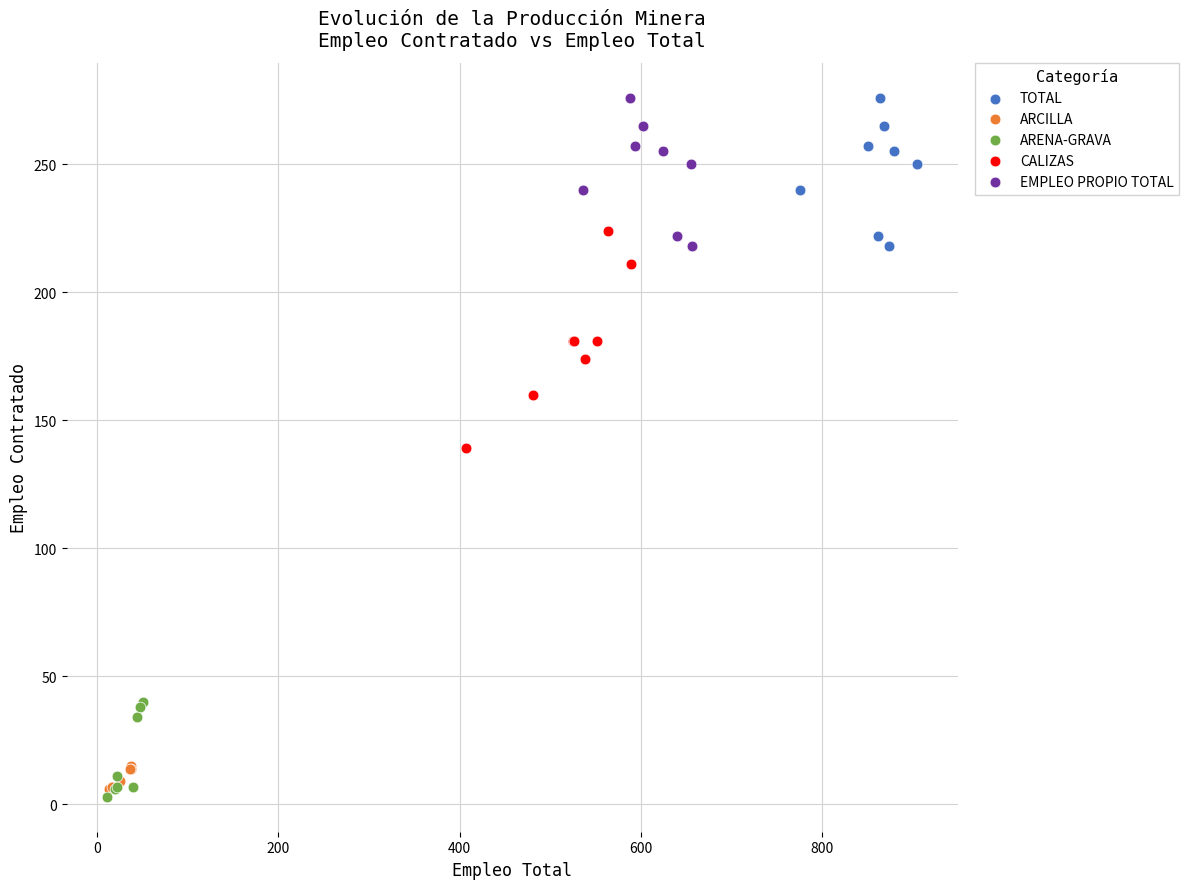

What are all the series names shown in the legend?

TOTAL, ARCILLA, ARENA-GRAVA, CALIZAS, EMPLEO PROPIO TOTAL